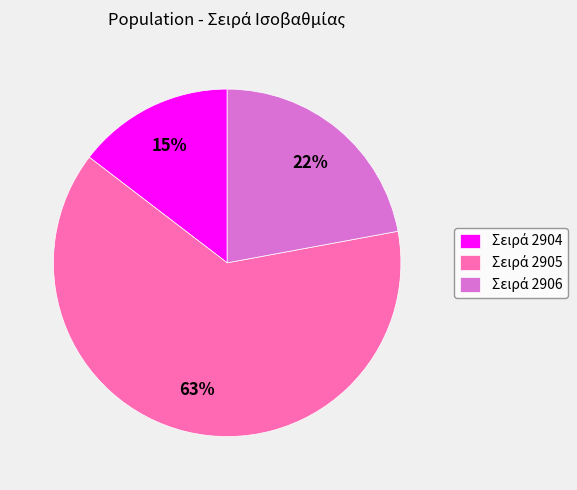

To the nearest percent, what is the average slice percentage?

33%